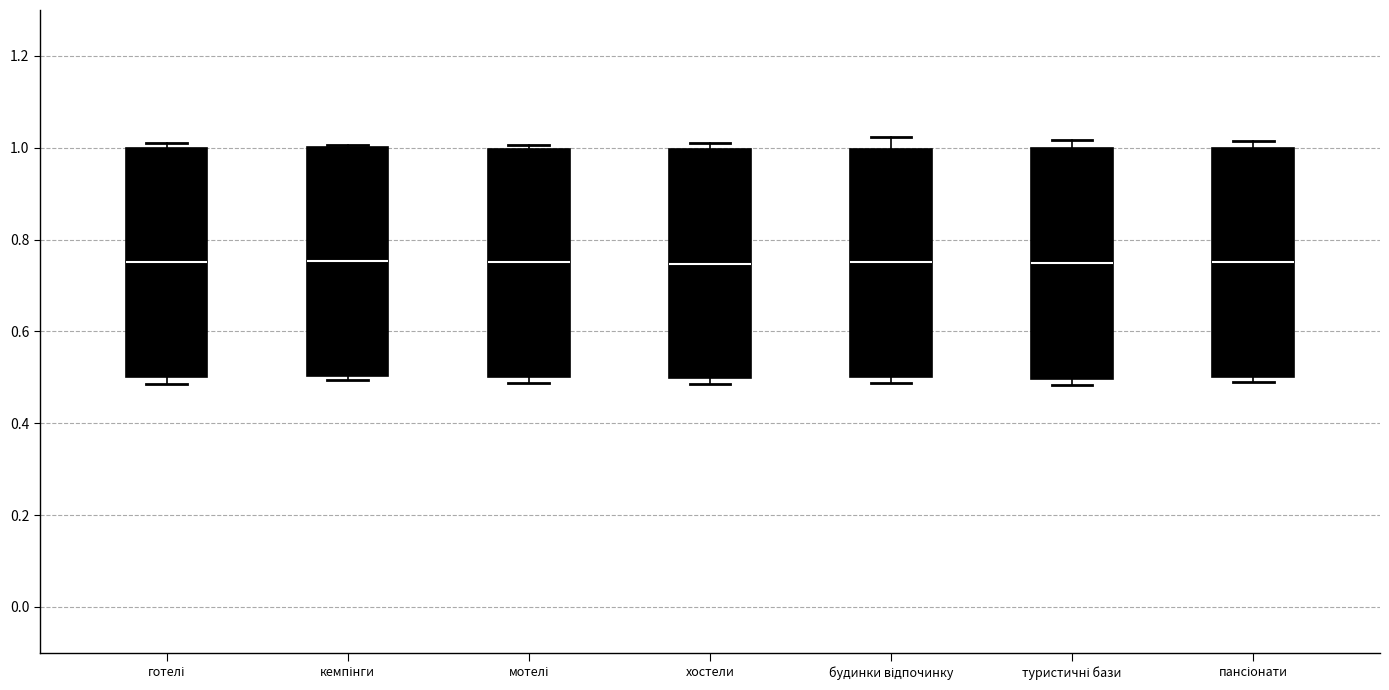

Reading left to right, transcribe this box plot: for each box, give where its median line is, the range the box spans, and where its two whiskers end, as read against the y-axis. The values are not printed on the chart, so give them approximately, as read against the axis.

готелі: median 0.76, box 0.50 to 1.00, whiskers 0.48 to 1.00 (just above the box's upper edge)
кемпінги: median 0.76, box 0.50 to 1.00, whiskers 0.50 (just below the box's lower edge) to 1.00
мотелі: median 0.76, box 0.50 to 1.00, whiskers 0.48 to 1.00 (just above the box's upper edge)
хостели: median 0.74, box 0.50 to 1.00, whiskers 0.48 to 1.02
будинки відпочинку: median 0.76, box 0.50 to 1.00, whiskers 0.48 to 1.02
туристичні бази: median 0.74, box 0.50 to 1.00, whiskers 0.48 to 1.02
пансіонати: median 0.76, box 0.50 to 1.00, whiskers 0.48 to 1.02